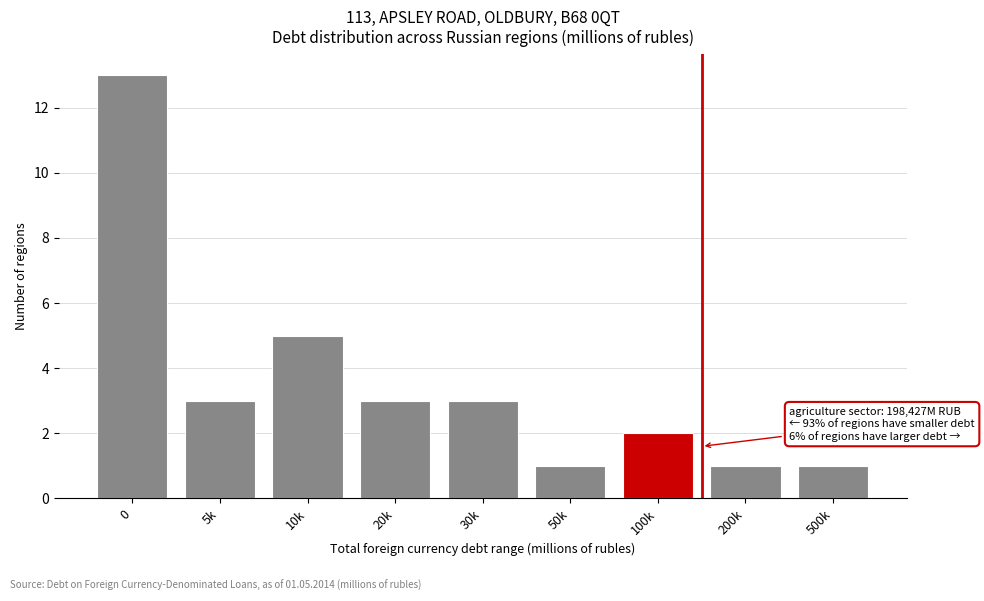

Reading left to right, transcribe all the data shown in this chart.

0=13	5k=3	10k=5	20k=3	30k=3	50k=1	100k=2	200k=1	500k=1